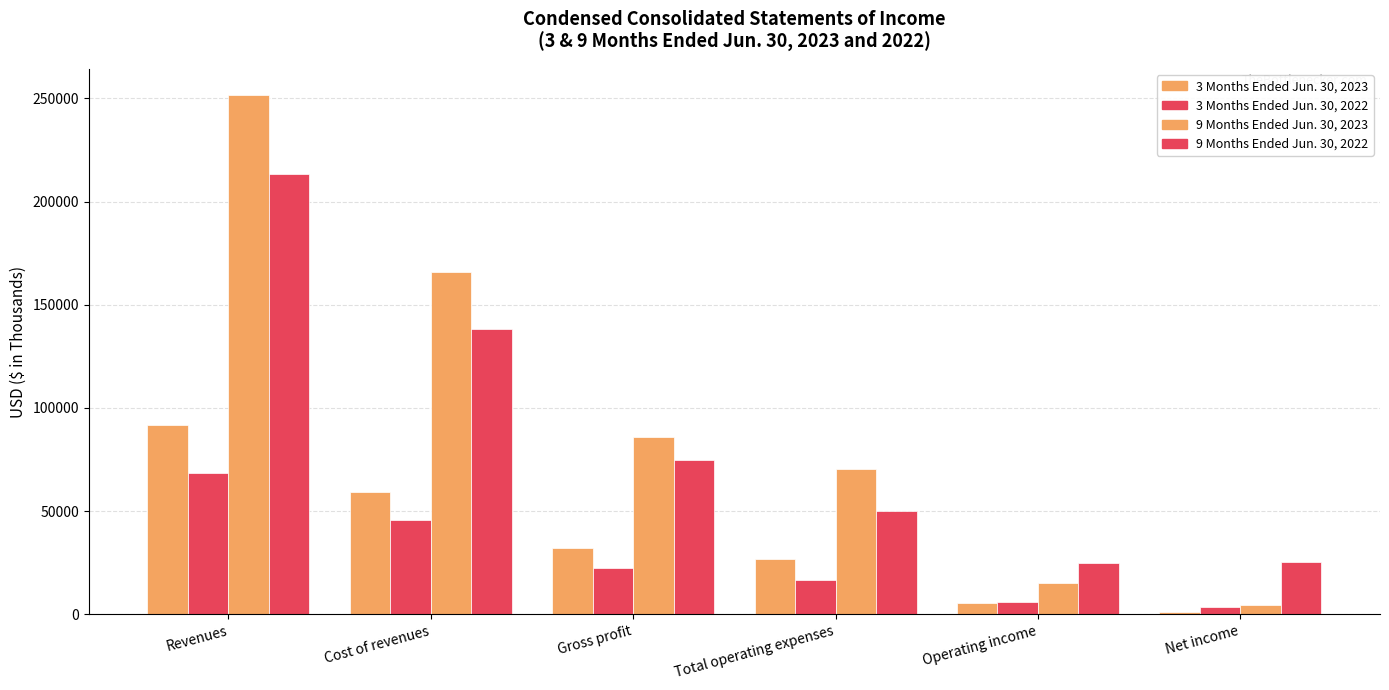

What is the approximate value of 3 Months Ended Jun. 30, 2022 at Net income?

3472